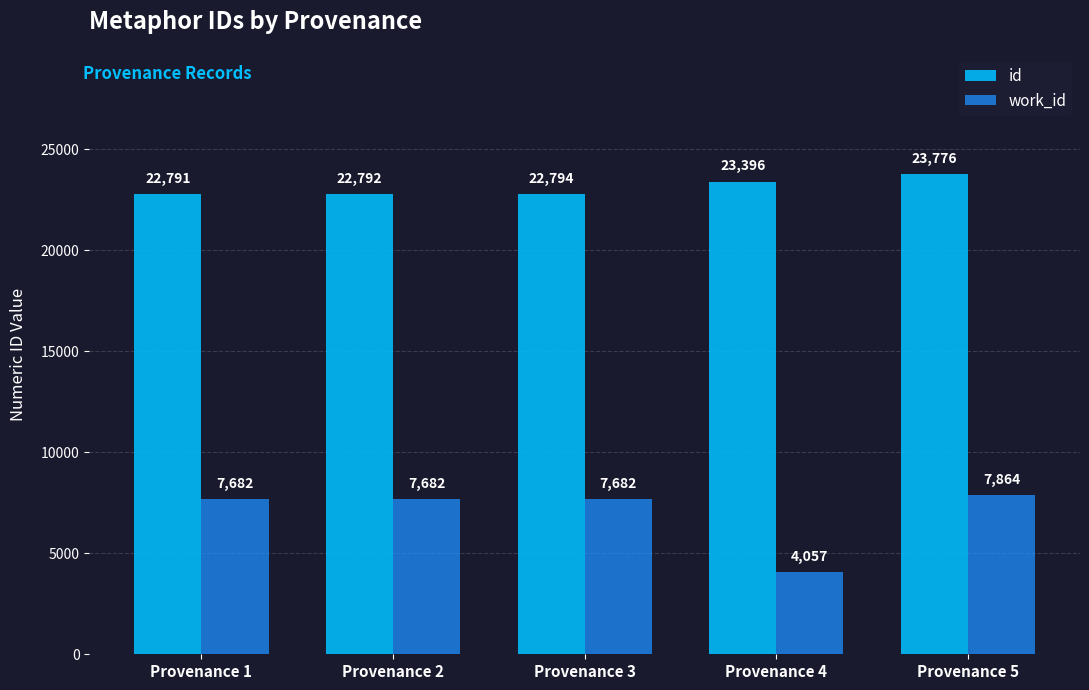

What is the difference between the maximum and minimum values in the id series?

985